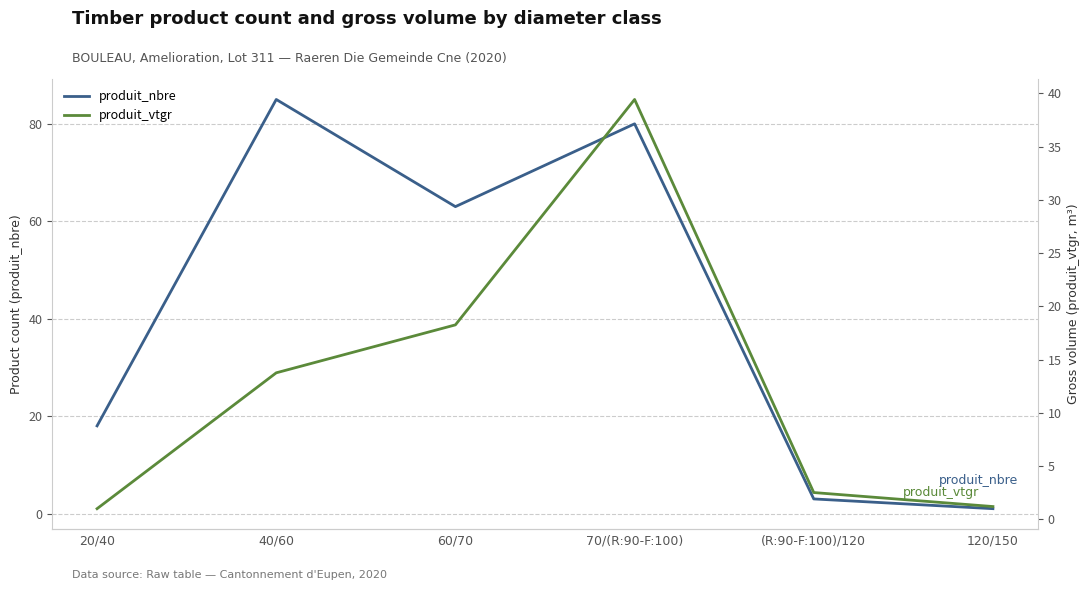

How many interior local peaks does the produit_vtgr series have?

1